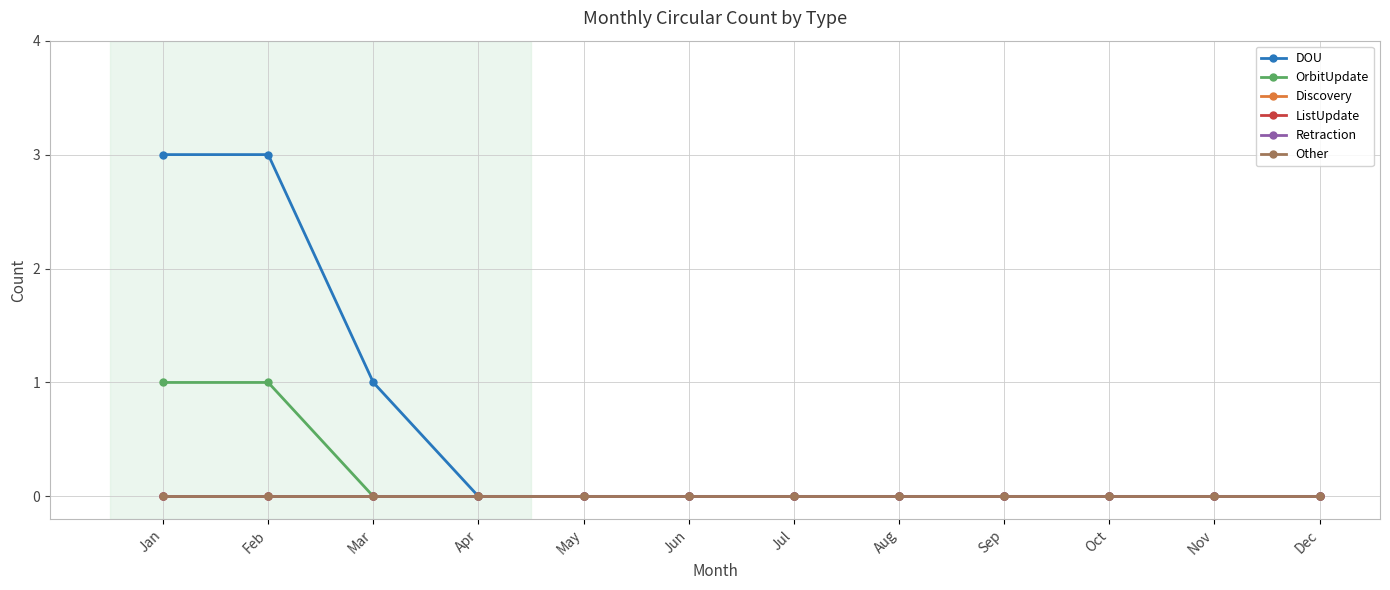

Which series changed the most between Feb and Mar?

DOU